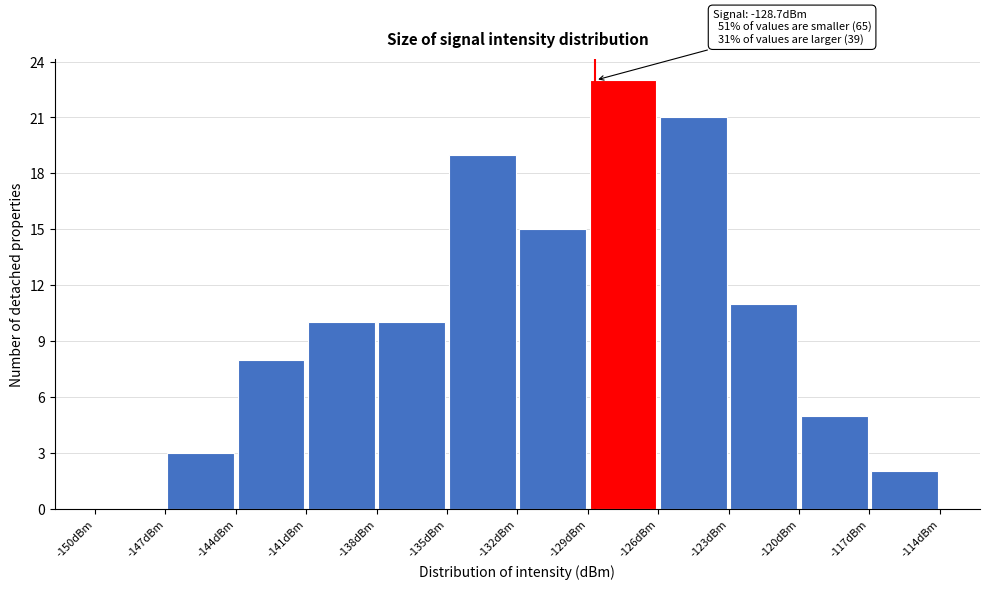

Which range on the x-axis has the tallest bar?

-129 to -126